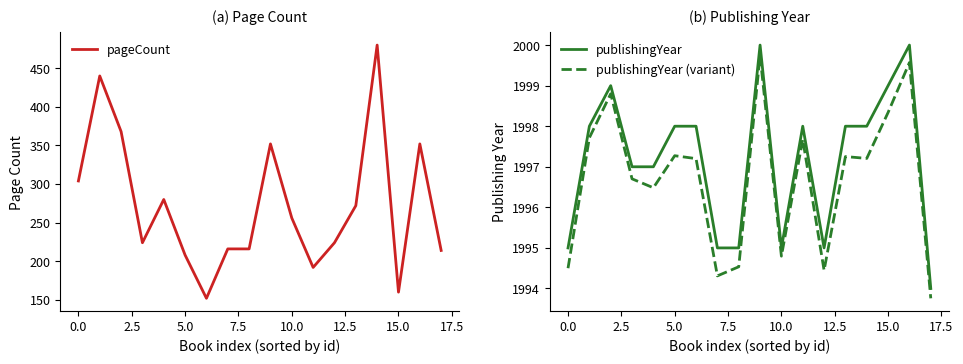

True or false: publishingYear has more than 2 interior local peaks.

True